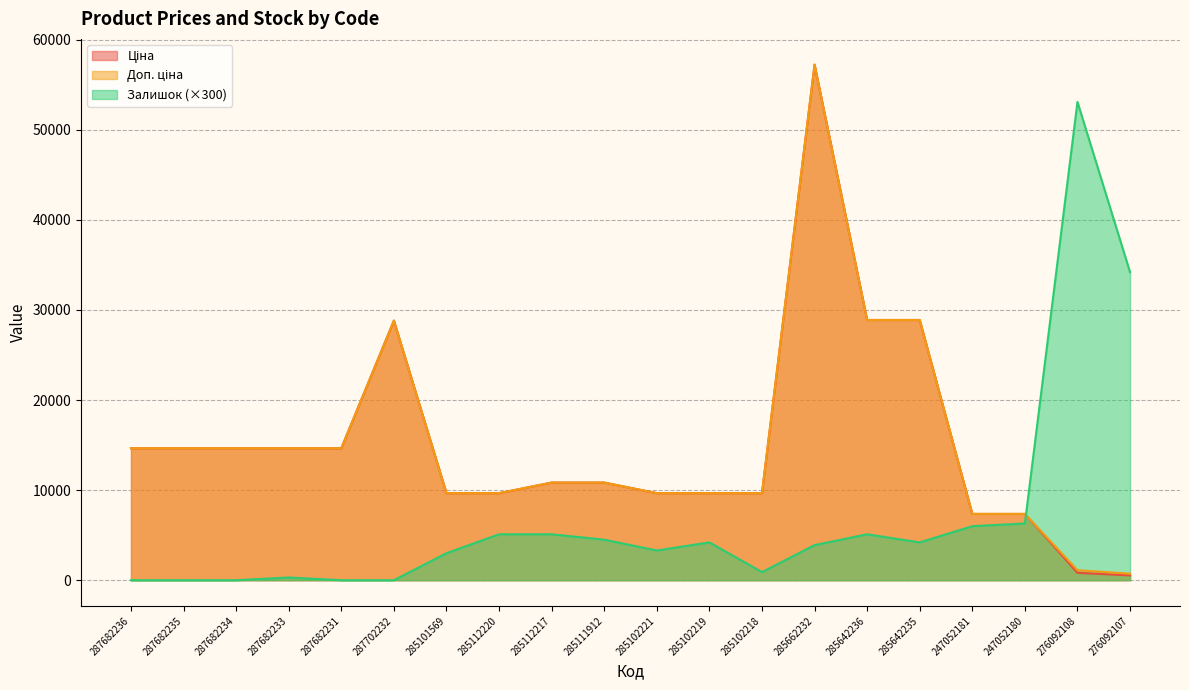

Rank the categories by Залишок value from lowest to highest.

287682236, 287682235, 287682234, 287682231, 287702232, 287682233, 285102218, 285101569, 285102221, 285662232, 285102219, 285642235, 285111912, 285112220, 285112217, 285642236, 247052181, 247052180, 276092107, 276092108